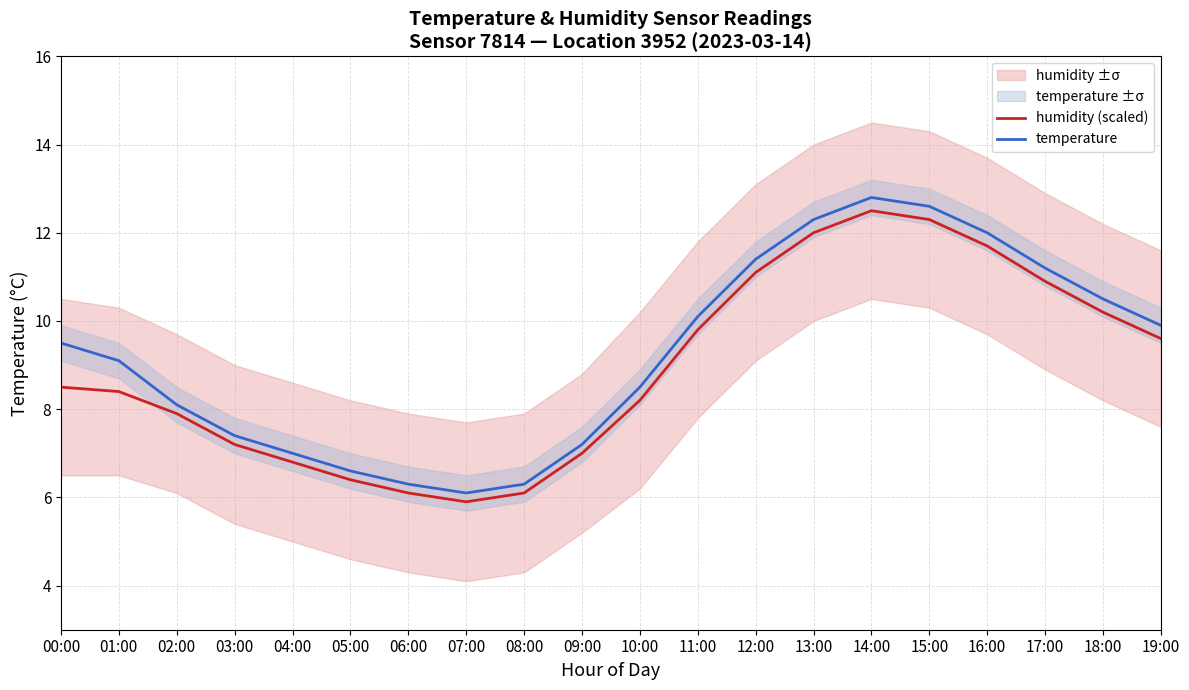

At which label does humidity (scaled) first exceed 8?

00:00